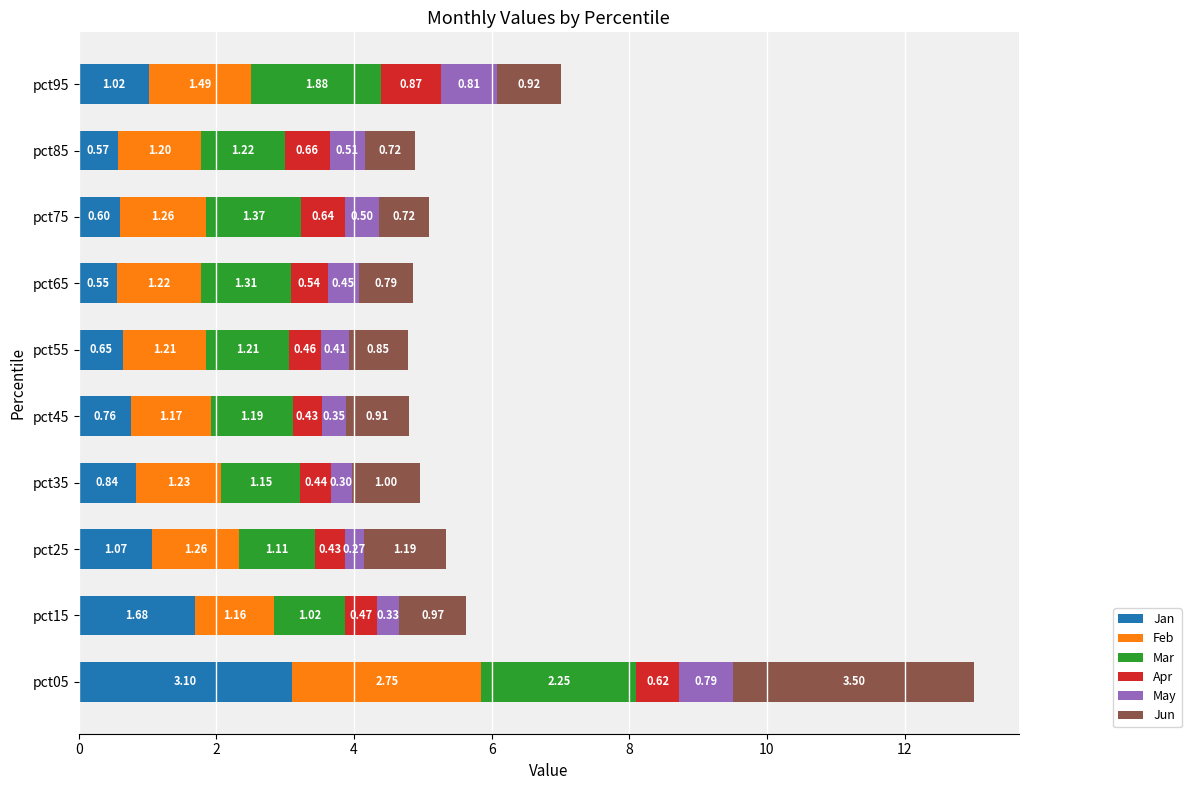

How many distinct data groups are displayed?

6